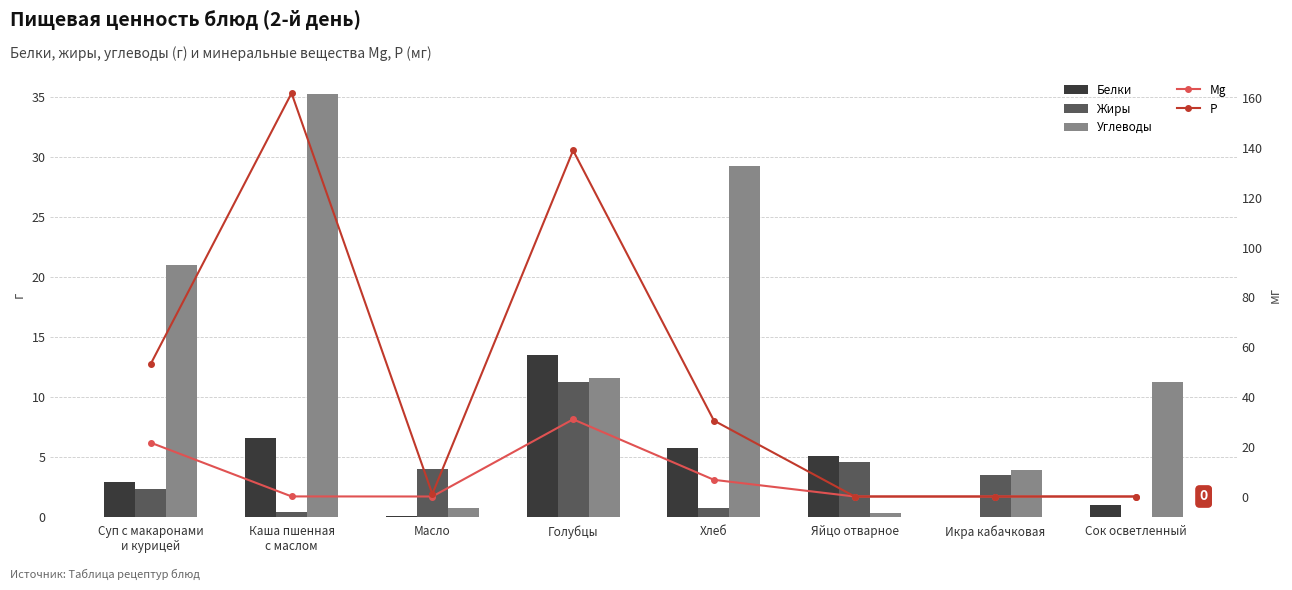

Rank the series at Каша пшенная
с маслом from highest to lowest value.

P, Углеводы, Белки, Жиры, Mg